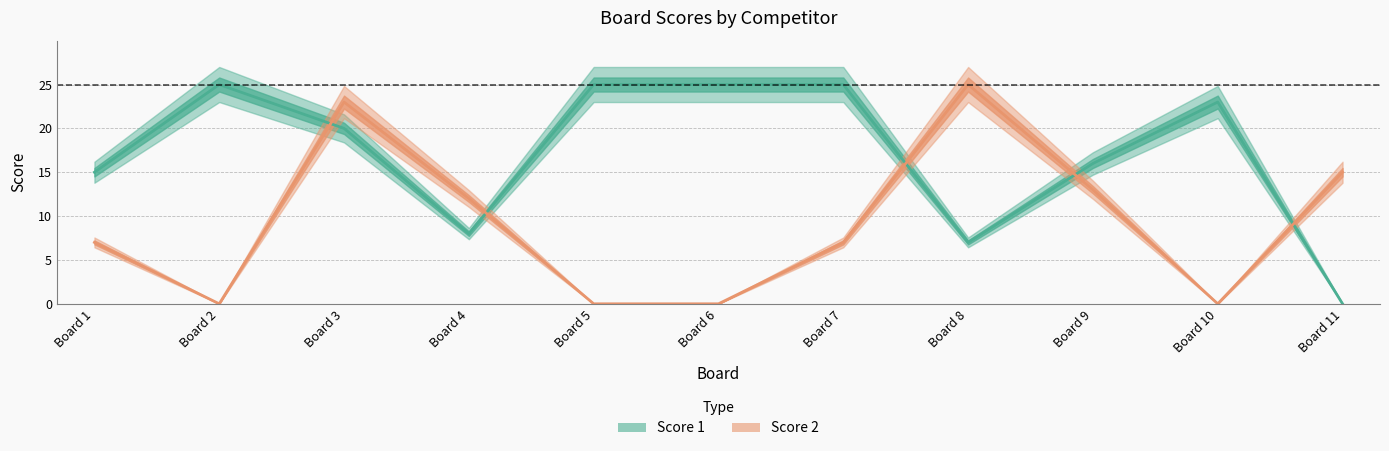

What is the maximum value for Score 1?

25